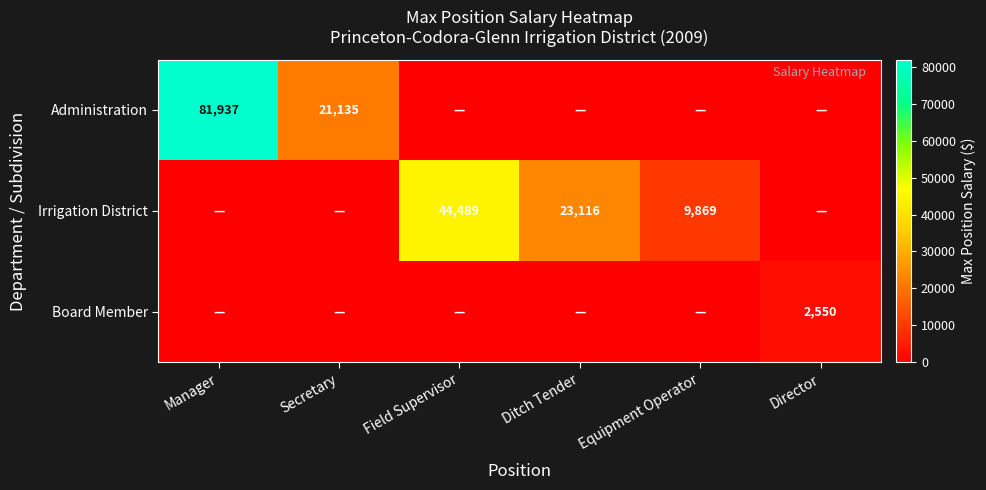

The Irrigation District series shows 44489 at Field Supervisor. True or false?

True